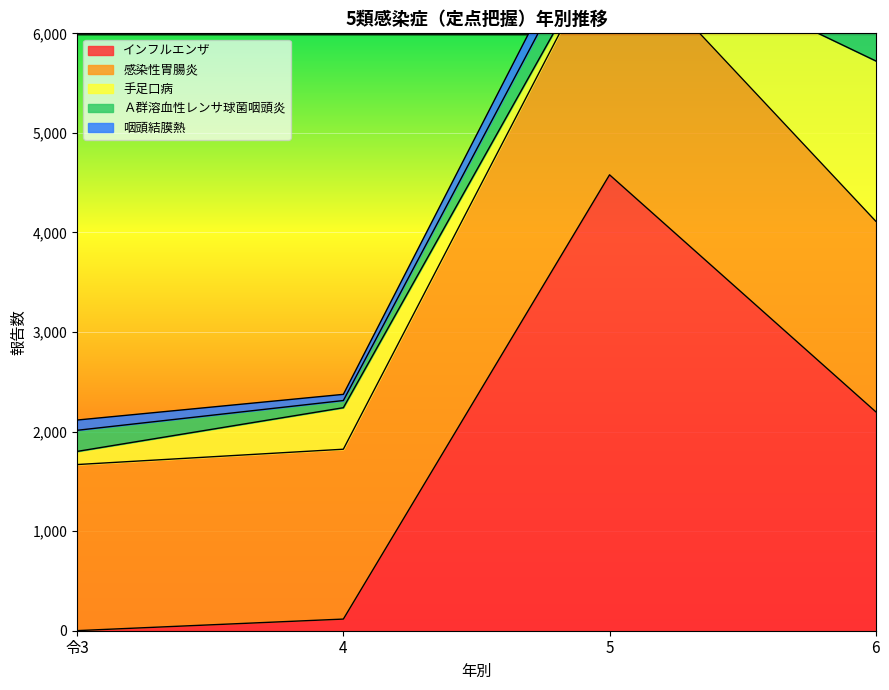

Reading right to left, what are all the values shown in this chart?

インフルエンザ: 2199	4579	117	1
感染性胃腸炎: 1914	2387	1706	1668
手足口病: 1610	39	417	132
Ａ群溶血性レンサ球菌咽頭炎: 686	348	72	212
咽頭結膜熱: 390	229	62	103